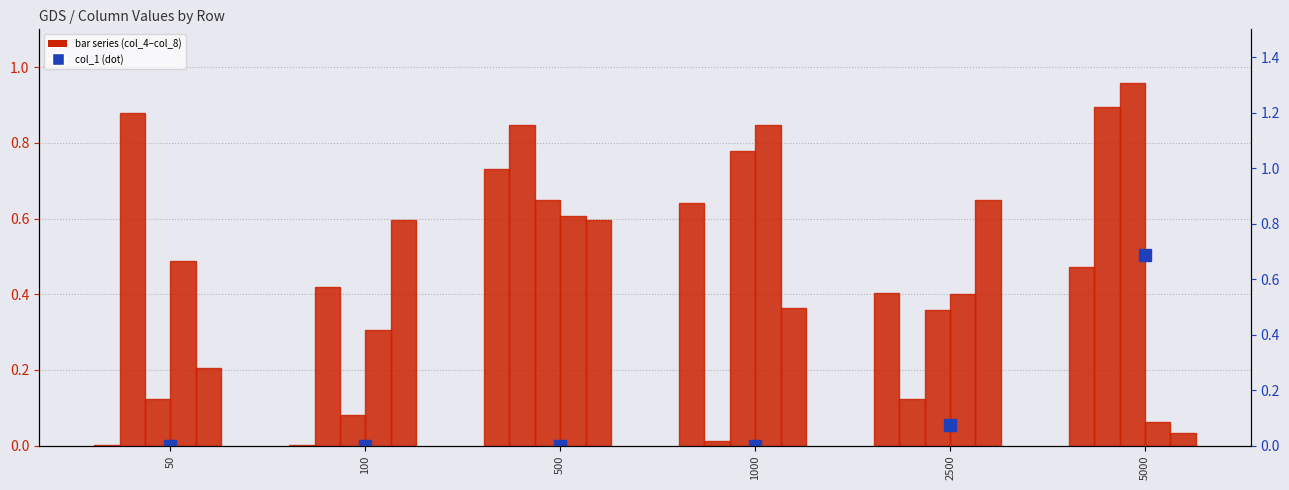

Which has a higher value, 2500 or 1000?

1000